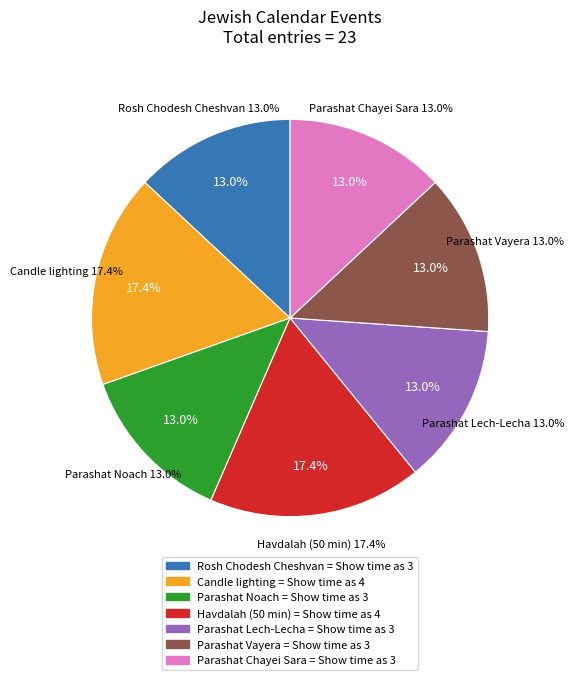

Is Candle lighting the majority of the pie?

No